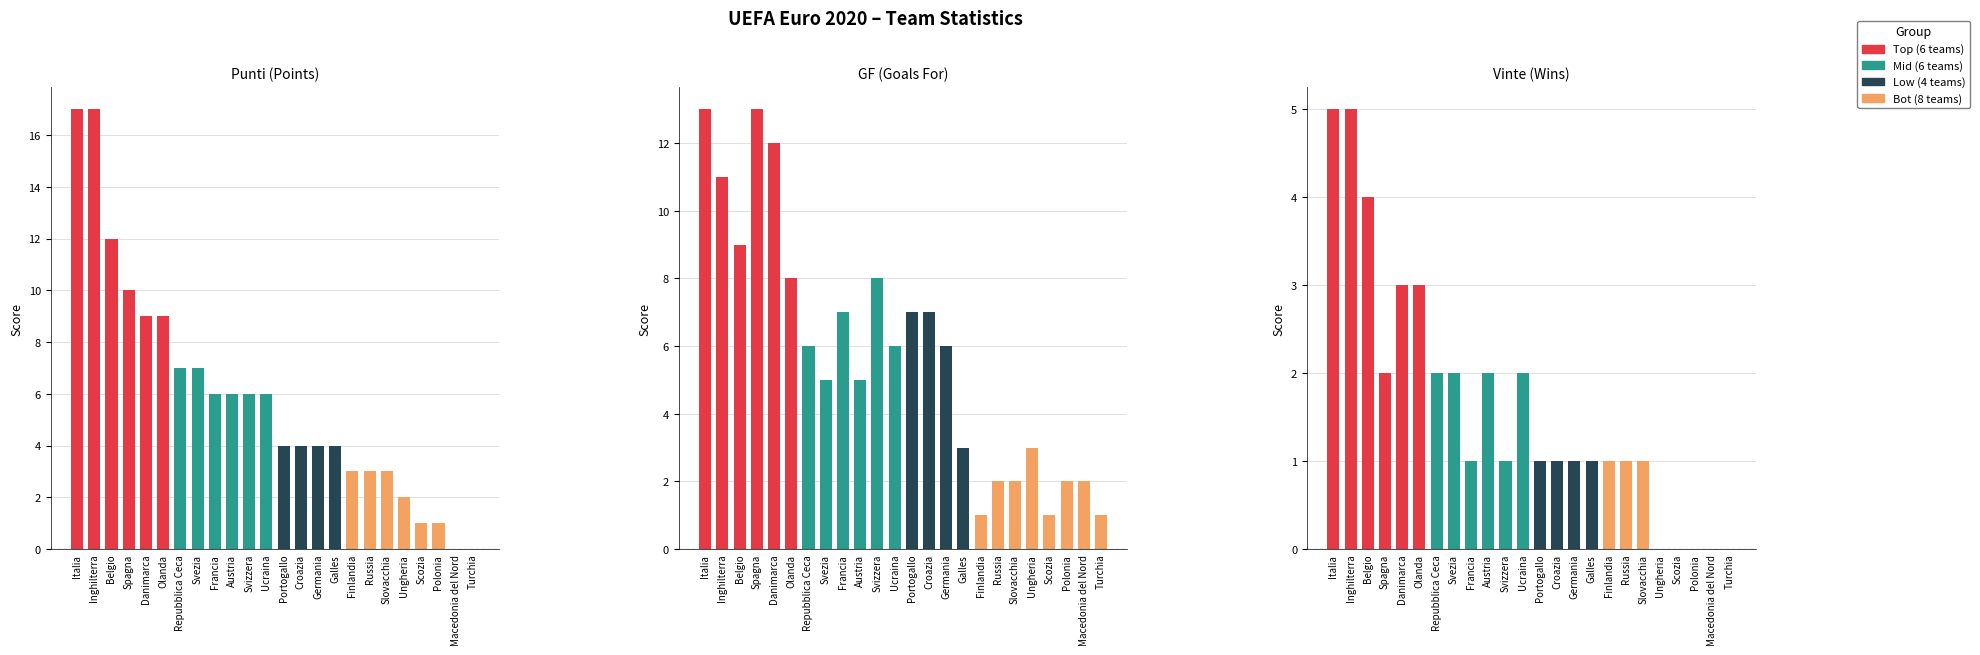

Rank the series by their maximum value, from lowest to highest.

Vinte, GF, Punti